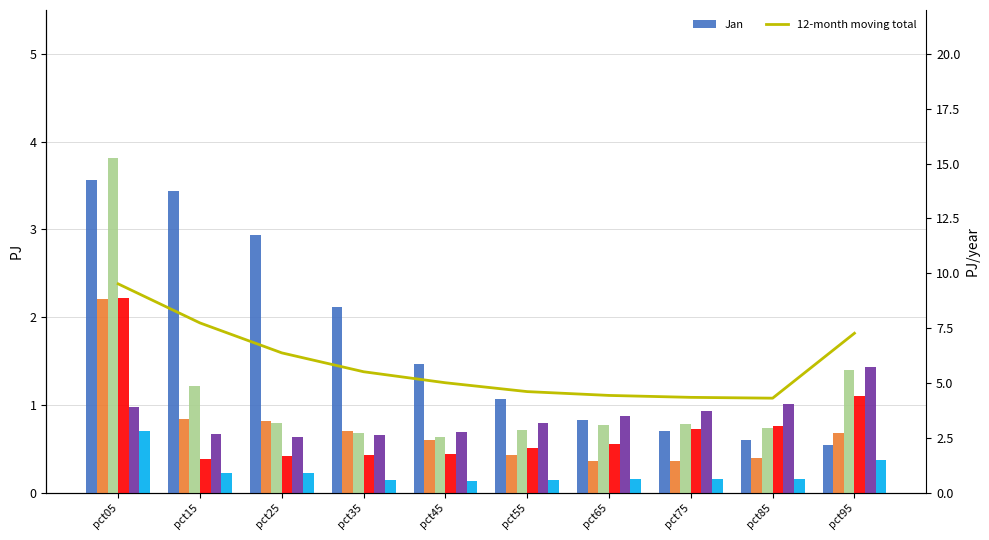

The Apr series shows 0.6 at pct65. True or false?

True